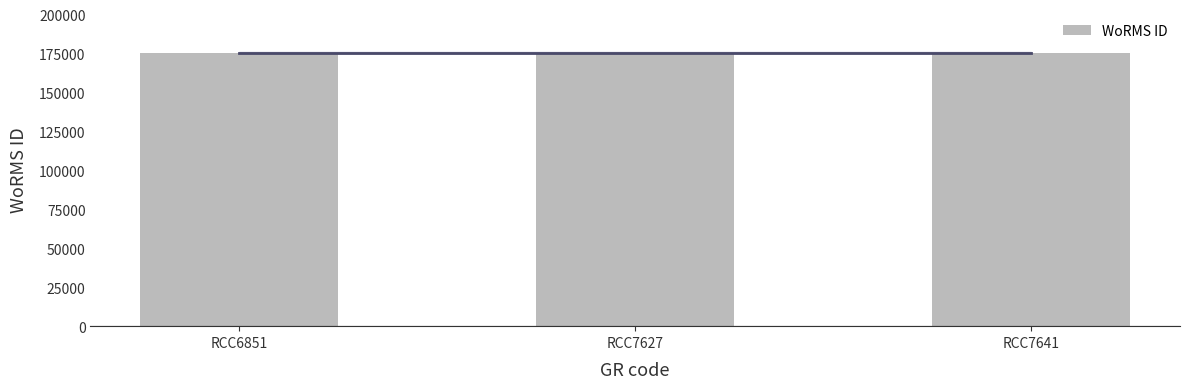

Between RCC6851 and RCC7627, which is larger?

RCC7627